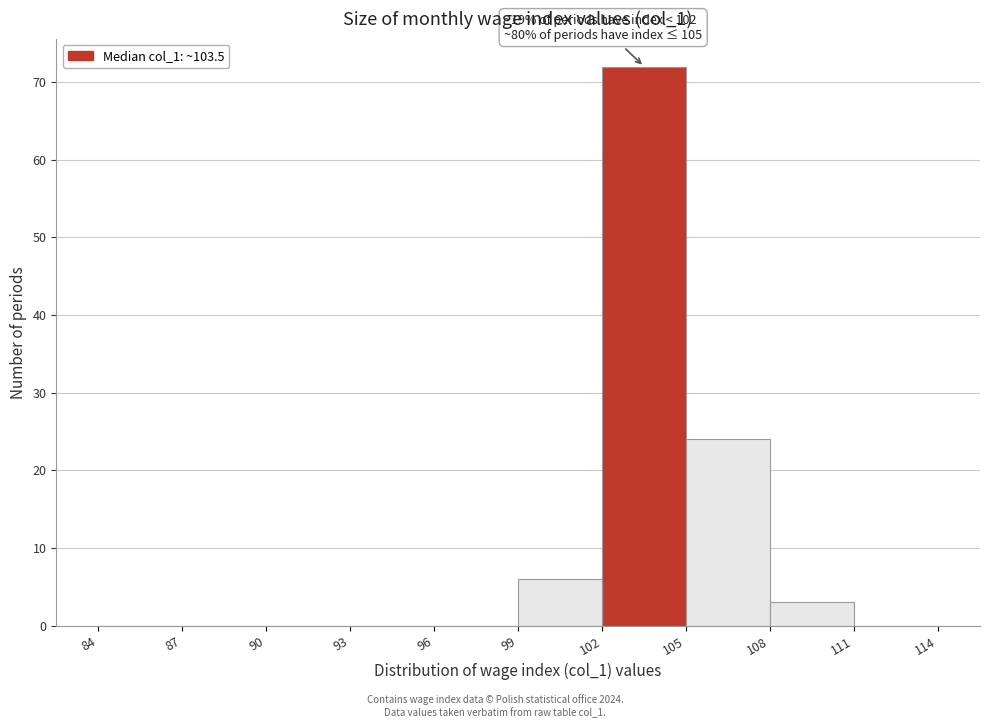

Which range on the x-axis has the tallest bar?

102 to 105